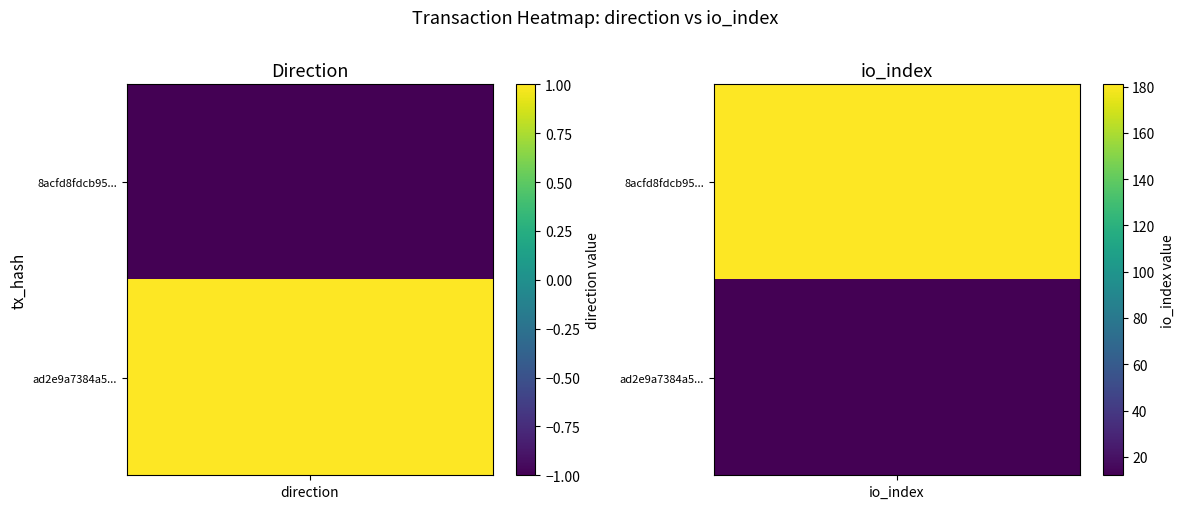

Reading left to right, transcribe all the data shown in this chart.

8acfd8fdcb95791880ee77cd03763117da352b7: 0=-1	1=181
ad2e9a7384a52758ba1642dd04bbd2fbb5c5b59: 0=1	1=12